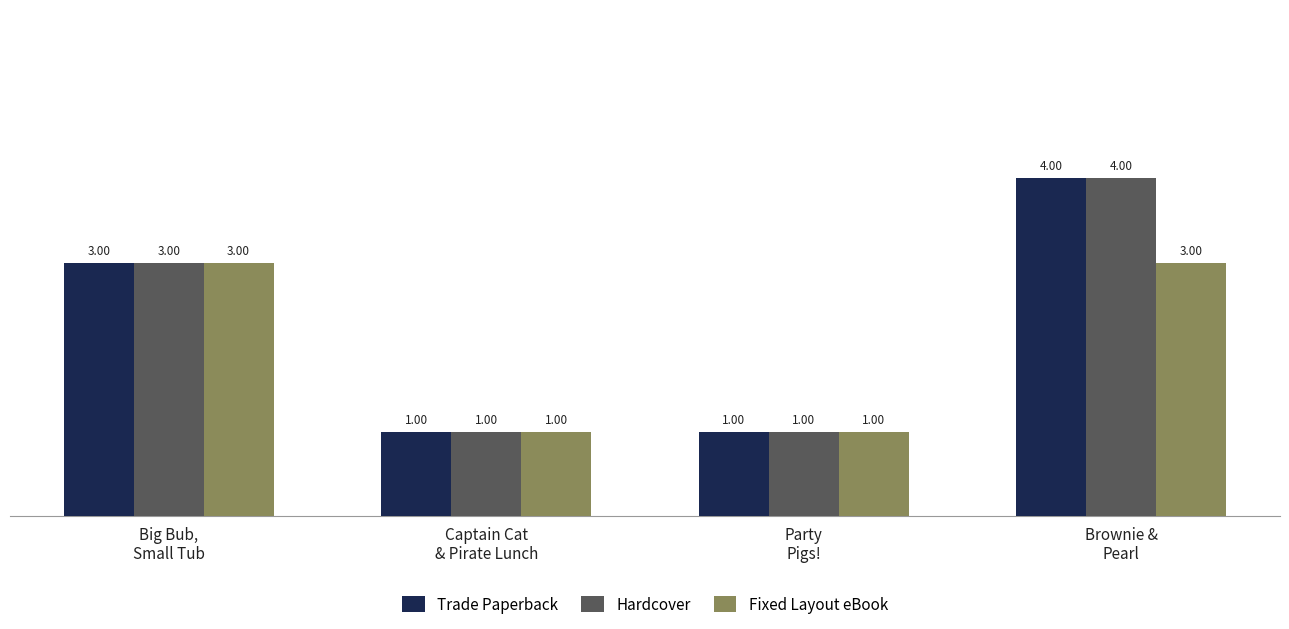

What is the sum of all Hardcover values?

9